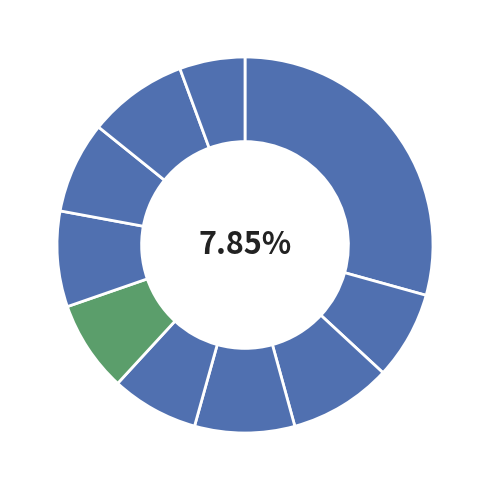

How much of the chart is everything except pct25?

91.2%